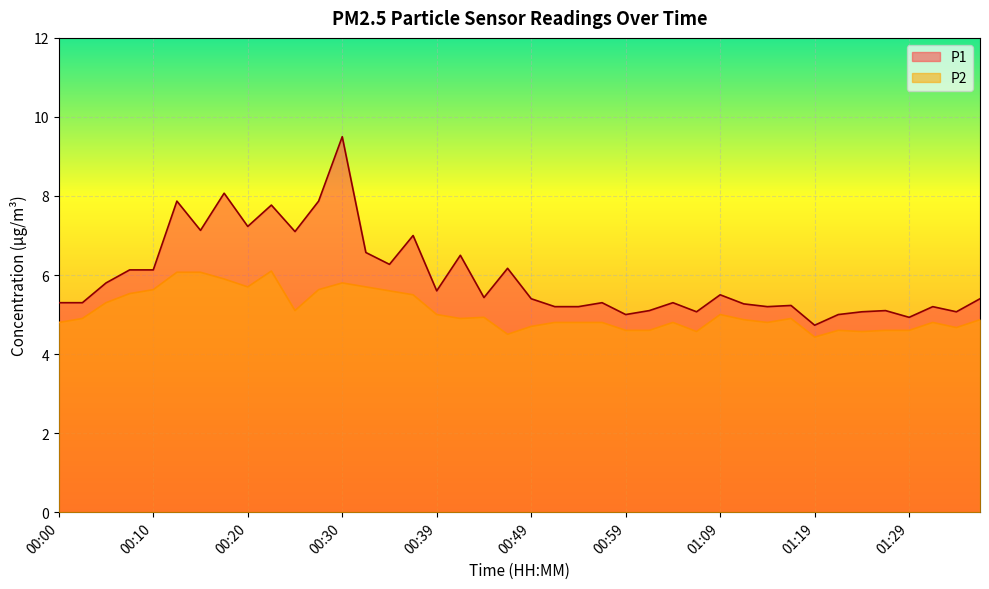

The P2 series shows 2.2 at 00:25. True or false?

False